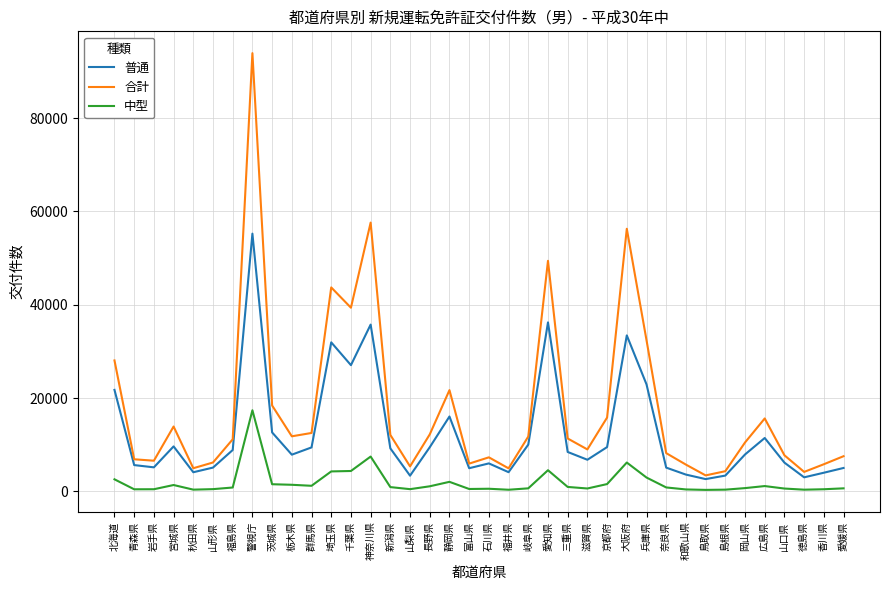

The value of 合計 at 静岡県 is 34753. True or false?

False